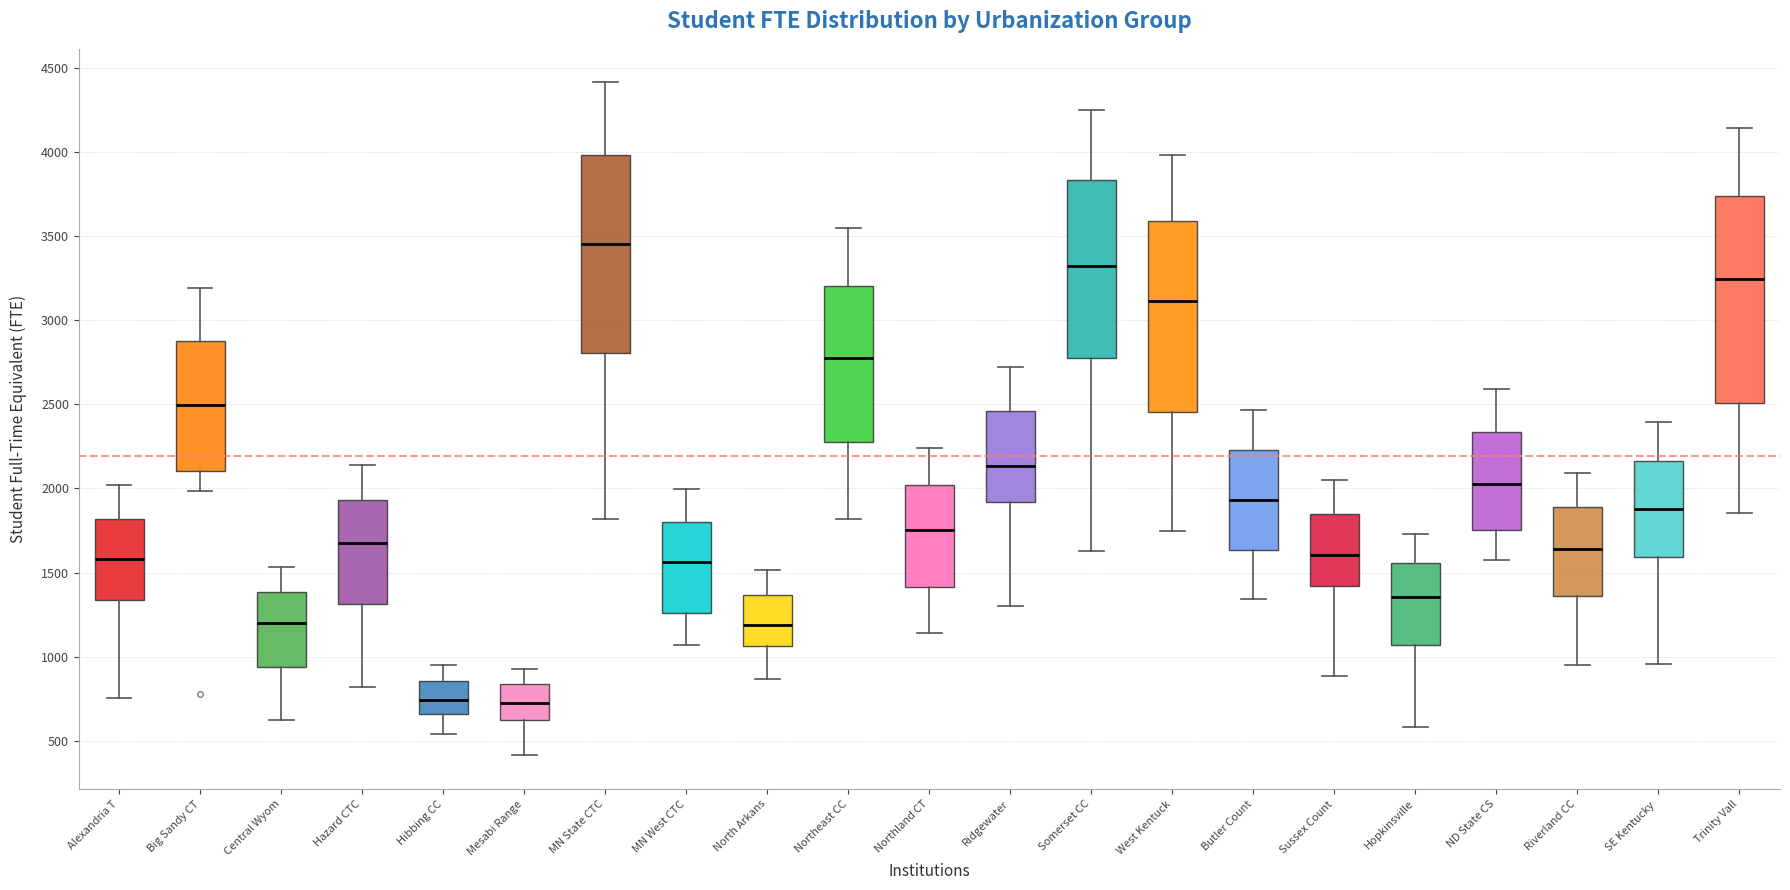

Reading left to right, transcribe this box plot: for each box, give where its median line is, the range the box spans, and where its two whiskers end, as read against the y-axis. The values are not printed on the chart, so give them approximately, as read against the axis.

Alexandria T: median 1600, box 1350 to 1800, whiskers 750 to 2000
Big Sandy CT: median 2500, box 2100 to 2900, whiskers 2000 to 3200
Central Wyom: median 1200, box 950 to 1400, whiskers 600 to 1550
Hazard CTC: median 1650, box 1300 to 1950, whiskers 800 to 2150
Hibbing CC: median 750, box 650 to 850, whiskers 550 to 950
Mesabi Range: median 750, box 650 to 850, whiskers 400 to 950
MN State CTC: median 3450, box 2800 to 4000, whiskers 1800 to 4400
MN West CTC: median 1550, box 1250 to 1800, whiskers 1050 to 2000
North Arkans: median 1200, box 1050 to 1350, whiskers 850 to 1500
Northeast CC: median 2800, box 2300 to 3200, whiskers 1800 to 3550
Northland CT: median 1750, box 1400 to 2000, whiskers 1150 to 2250
Ridgewater: median 2150, box 1900 to 2450, whiskers 1300 to 2700
Somerset CC: median 3300, box 2750 to 3850, whiskers 1650 to 4250
West Kentuck: median 3100, box 2450 to 3600, whiskers 1750 to 4000
Butler Count: median 1950, box 1650 to 2250, whiskers 1350 to 2450
Sussex Count: median 1600, box 1400 to 1850, whiskers 900 to 2050
Hopkinsville: median 1350, box 1050 to 1550, whiskers 600 to 1750
ND State CS: median 2050, box 1750 to 2350, whiskers 1600 to 2600
Riverland CC: median 1650, box 1350 to 1900, whiskers 950 to 2100
SE Kentucky: median 1900, box 1600 to 2150, whiskers 950 to 2400
Trinity Vall: median 3250, box 2500 to 3750, whiskers 1850 to 4150